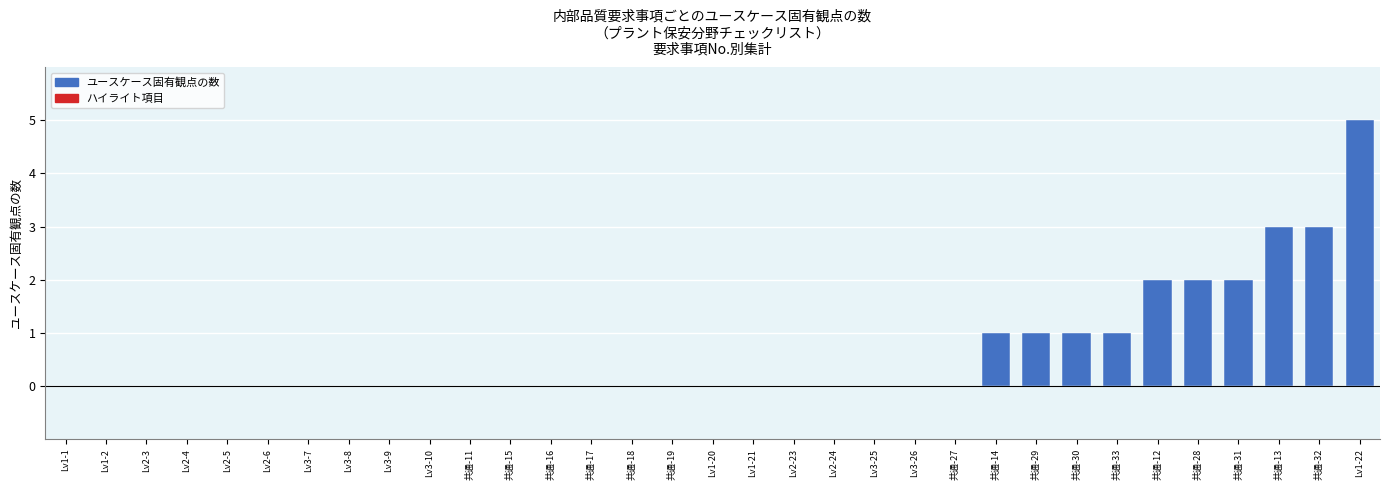

What is the greatest value displayed?

5